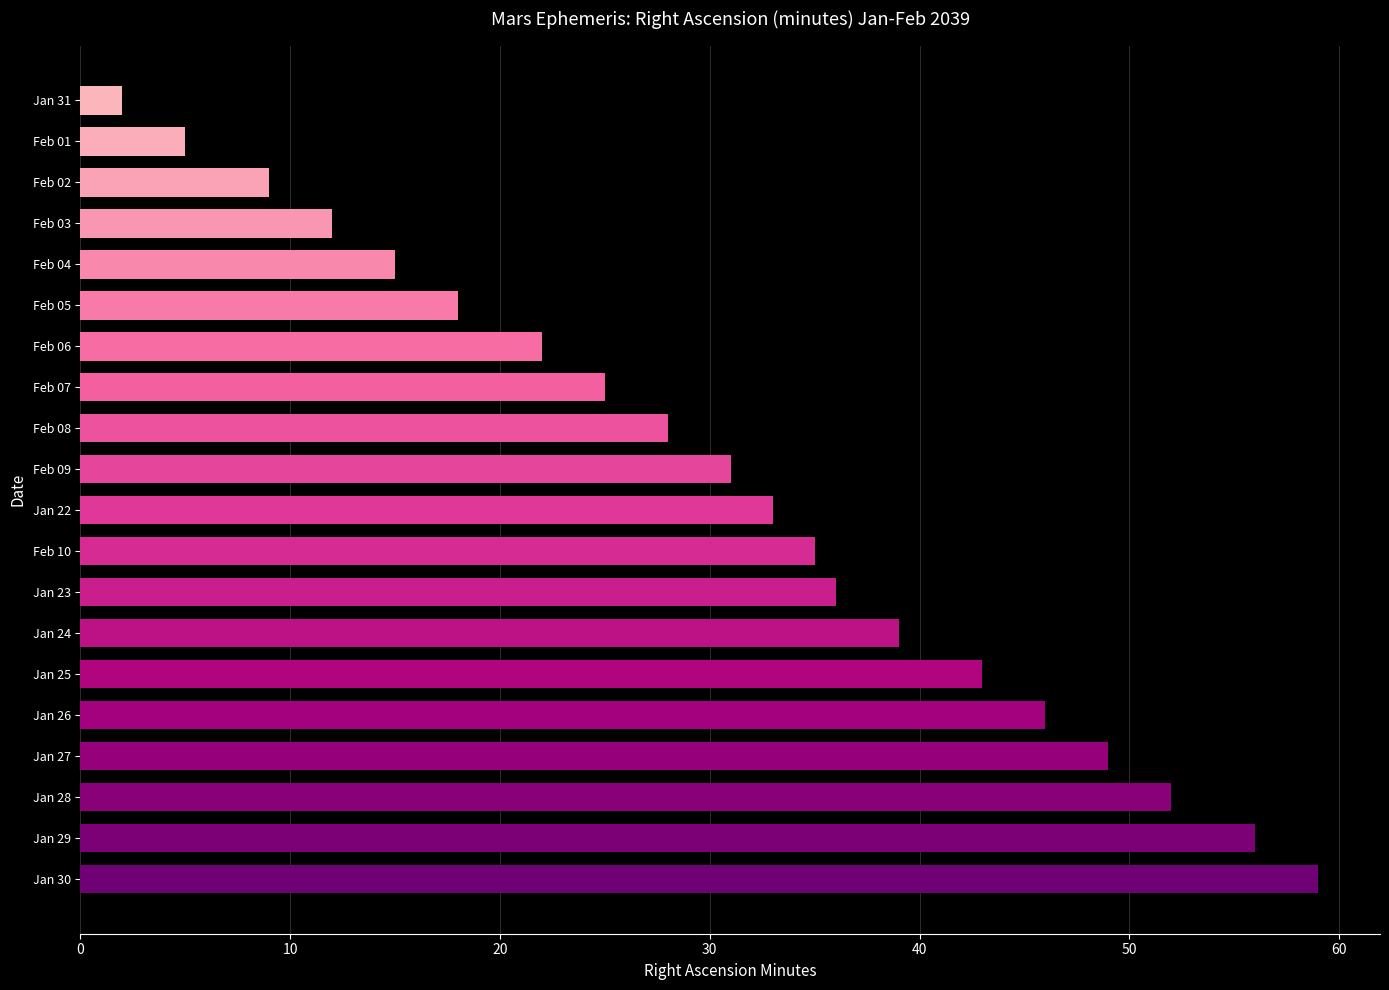

Which has a higher value, Feb 07 or Jan 28?

Jan 28